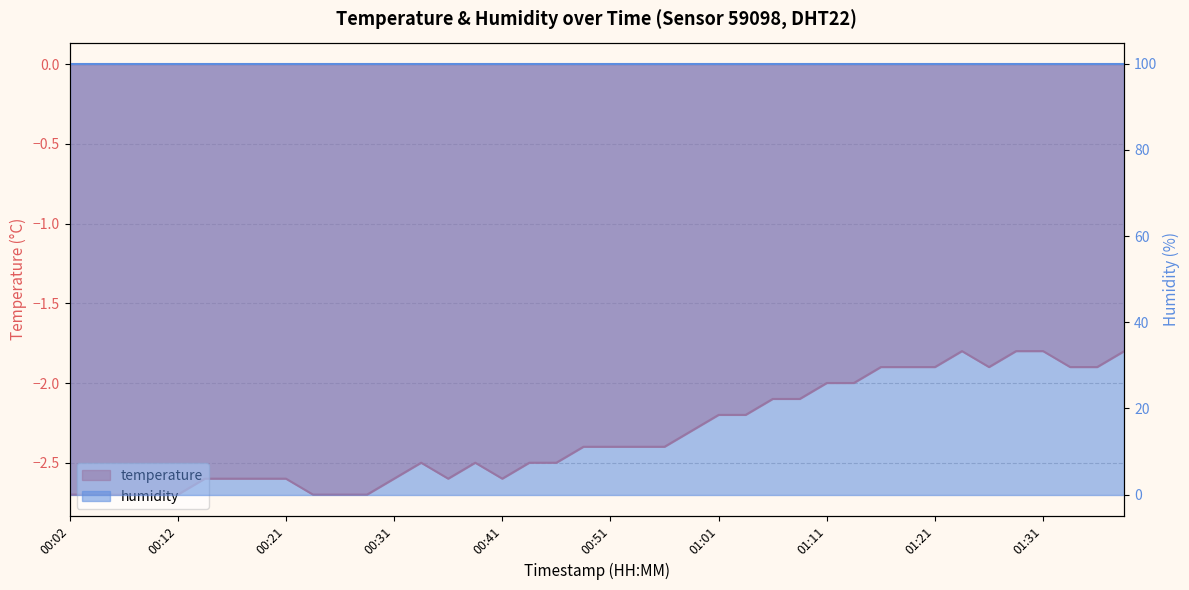

What is the value of the 26th point from the left?

-2.2